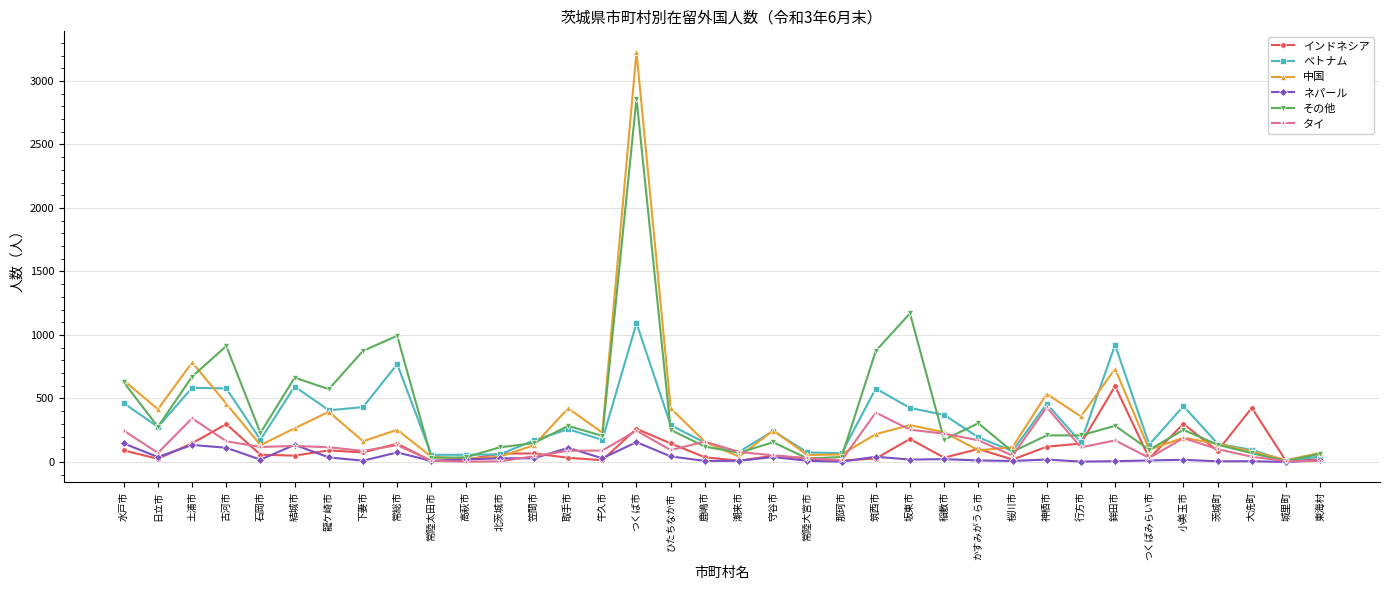

List the series in order of their peak value, highest first.

中国, その他, ベトナム, インドネシア, タイ, ネパール